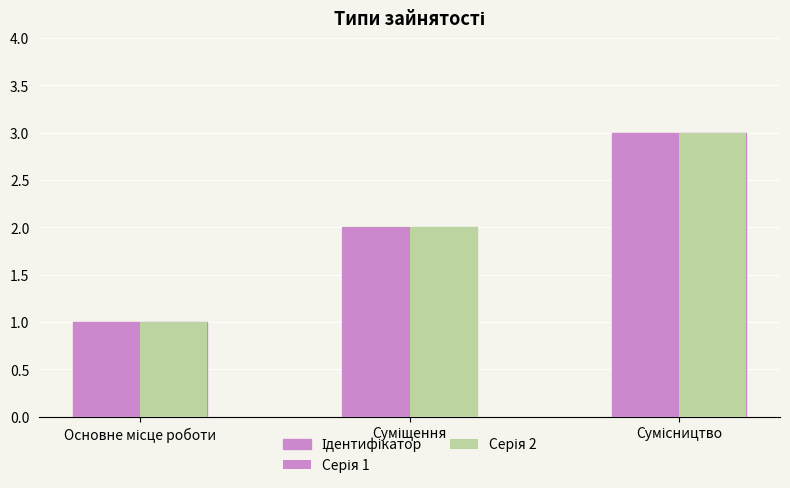

What value does the Серія 1 series have at Сумісництво?

3